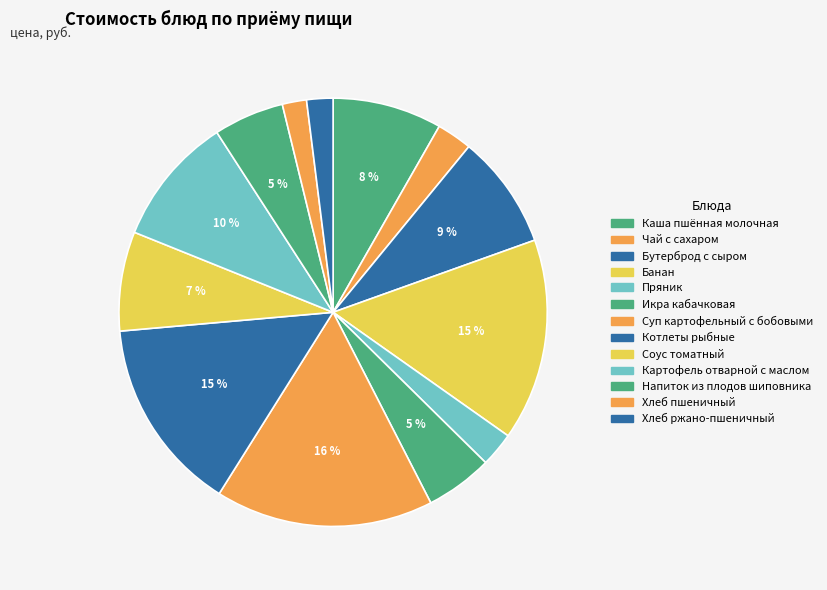

The Икра кабачковая slice represents 5% of the pie. True or false?

True